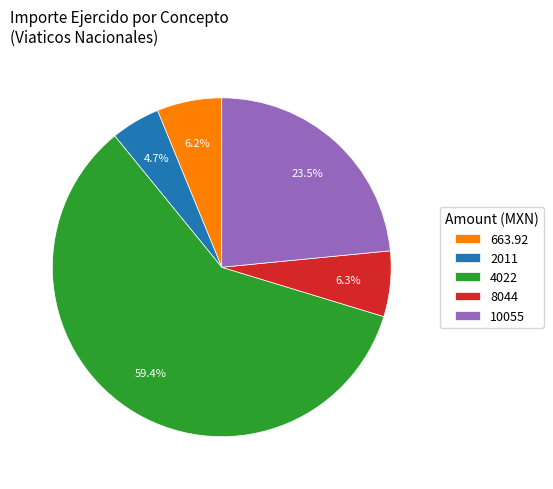

Combined, do 10055 and 8044 account for over 50%?

No